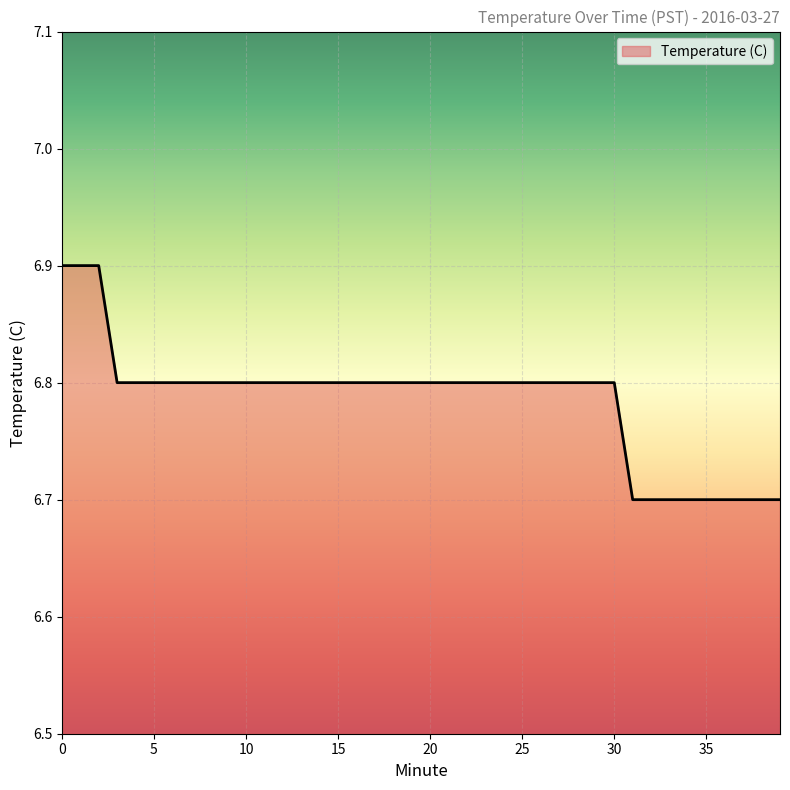

What is the difference between the maximum and second lowest values?

0.2